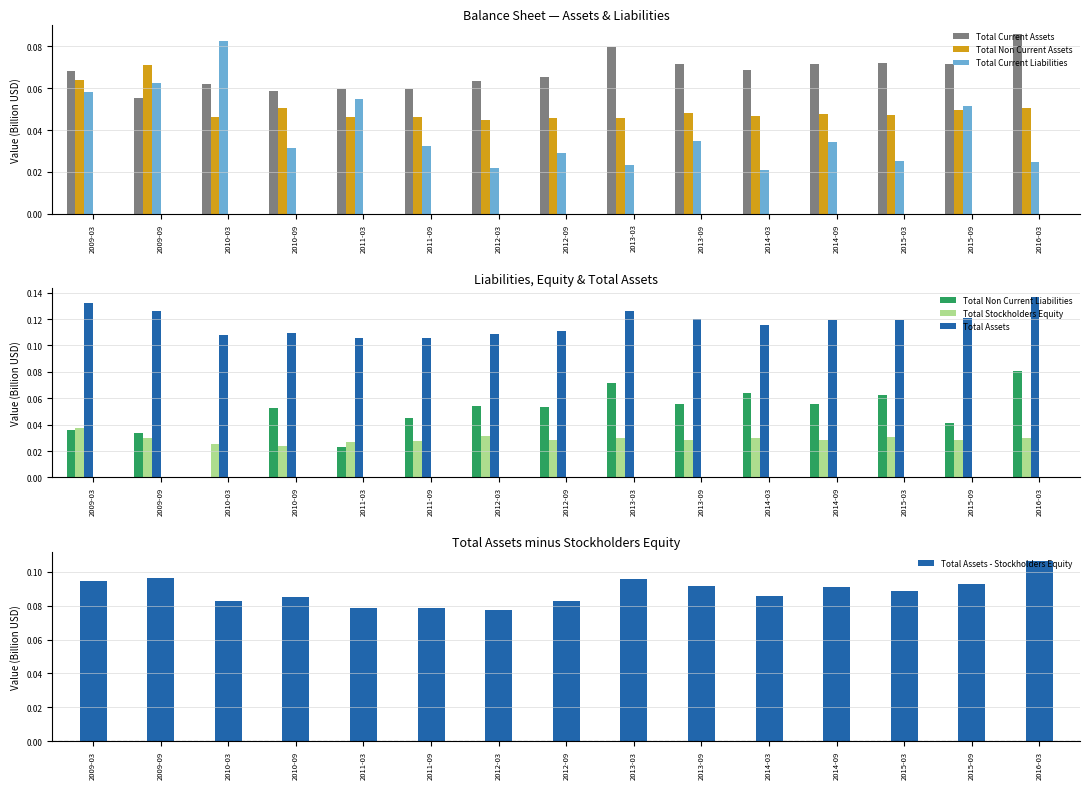

What position from the right is 2011-03?

11